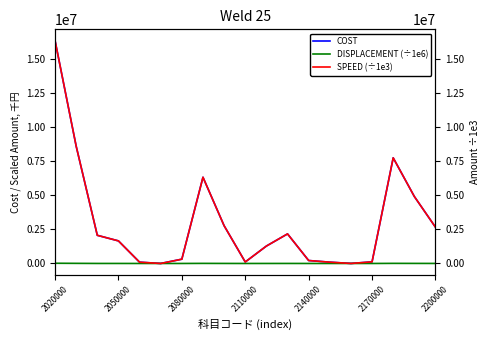

How many positive values does the DISPLACEMENT (÷1e6) series have?

18